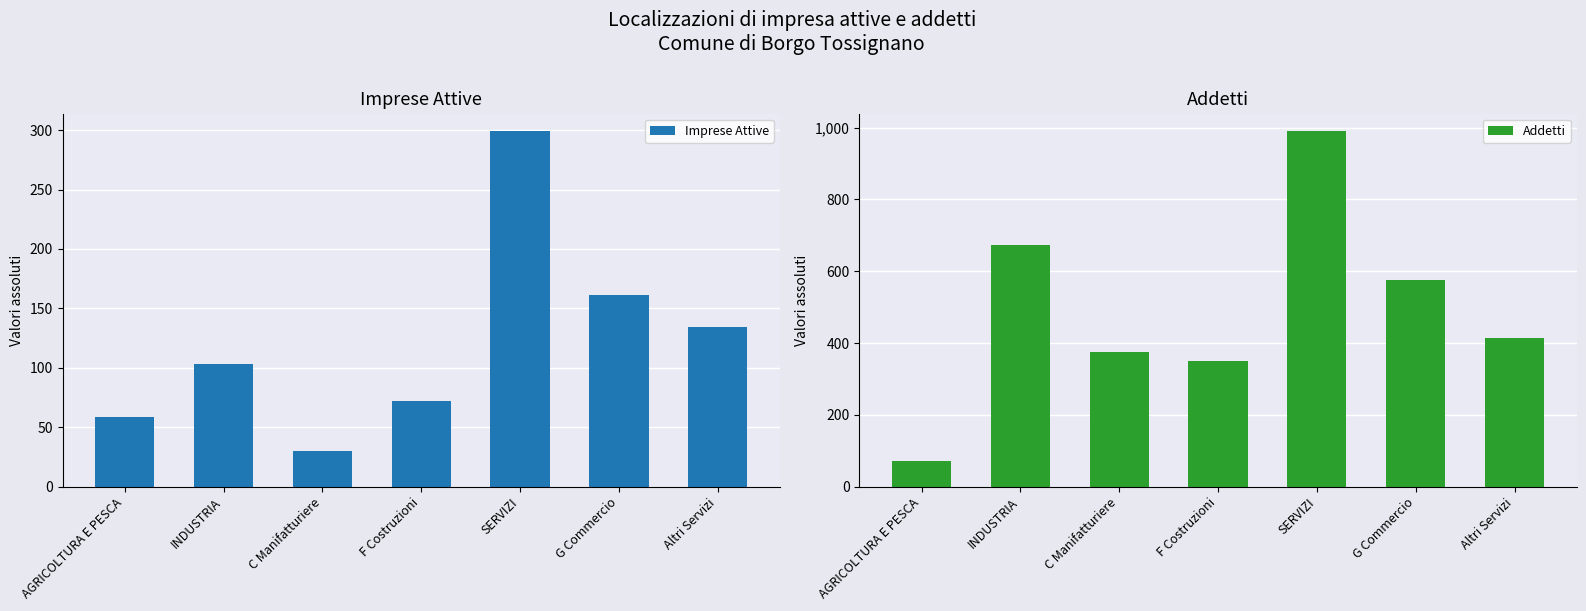

What is the highest value of the Addetti series?

990